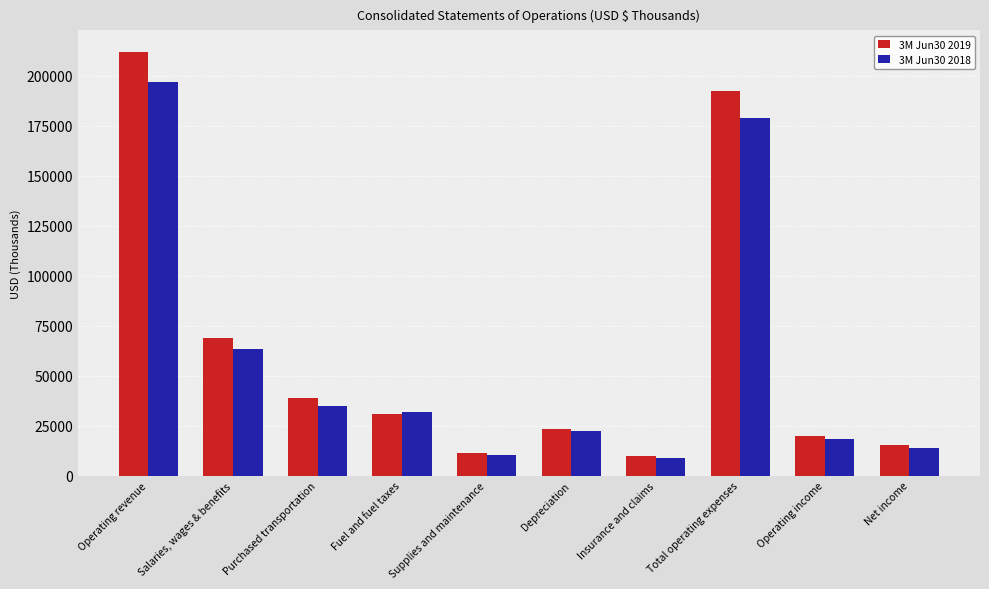

What is the difference between the highest and lowest values at Net income?

1488